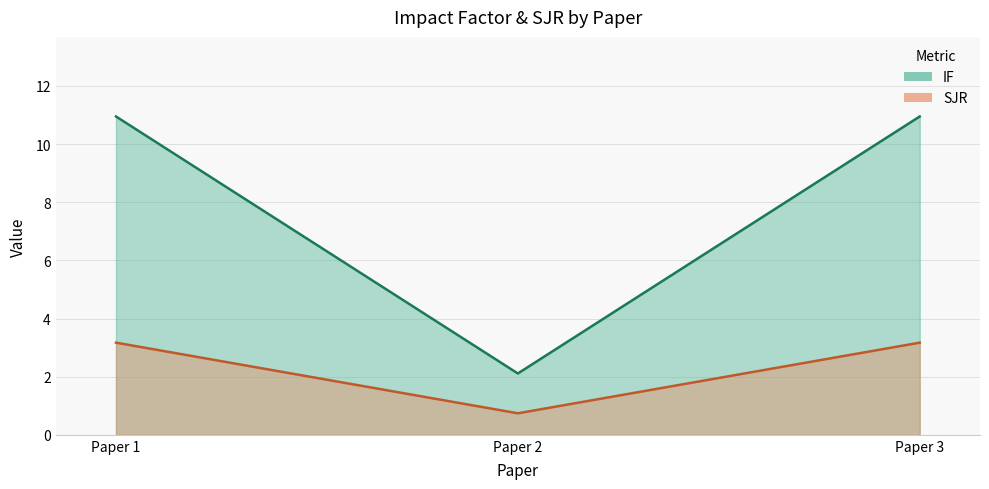

Is the value of IF at Paper 1 greater than the value of SJR at Paper 2?

Yes